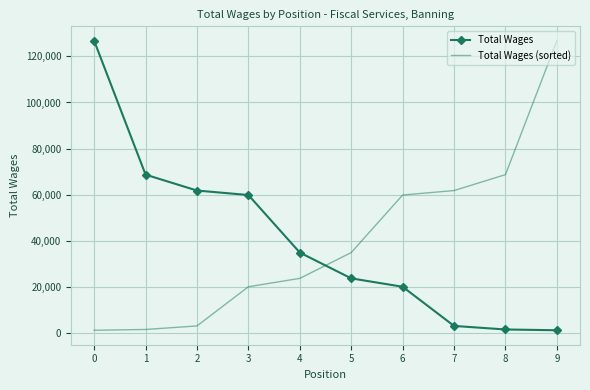

True or false: Total Wages has more than 2 interior local peaks.

False